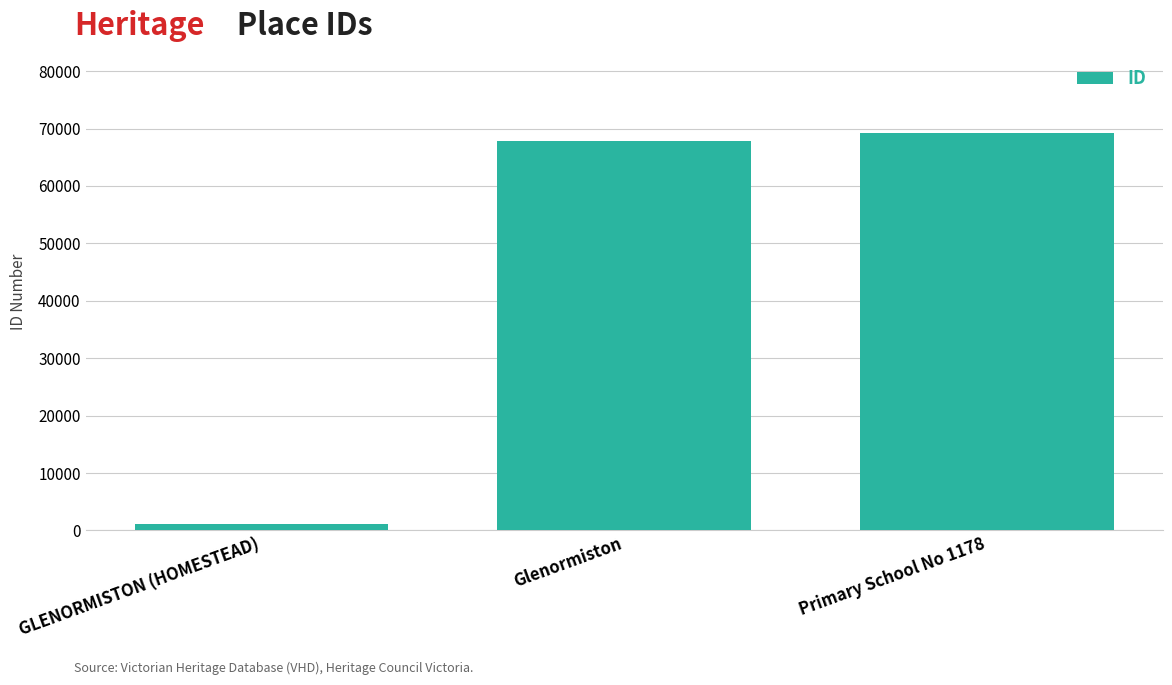

What is the change in value from Glenormiston to Primary School No 1178?

+1510